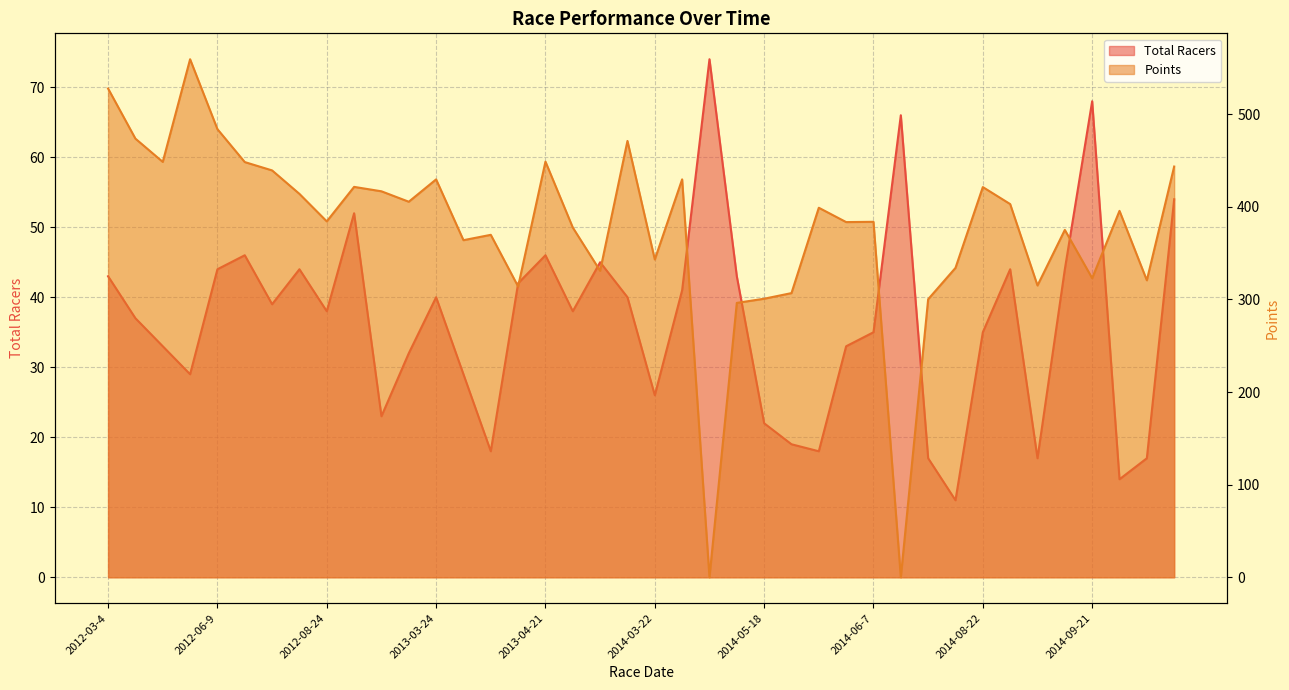

At which category is the sum across all series the highest?

2012-04-15